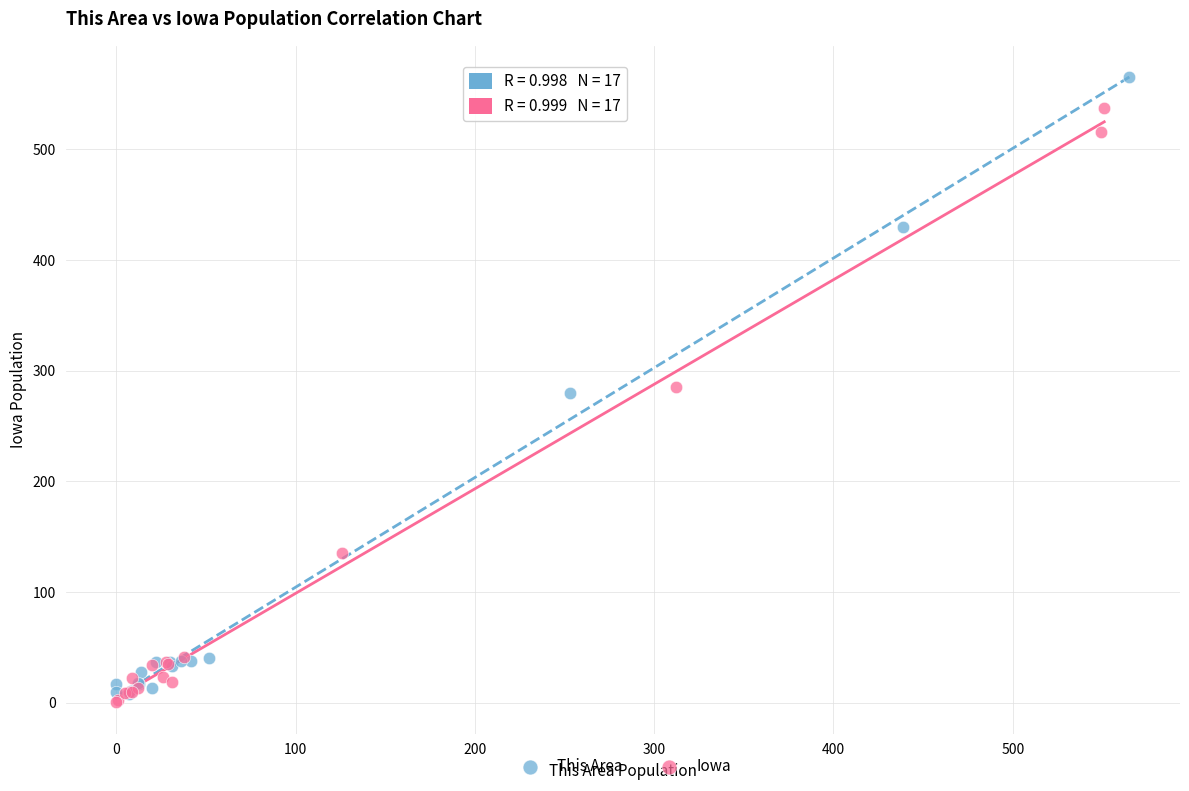

Which series contains the highest Y value?

This Area